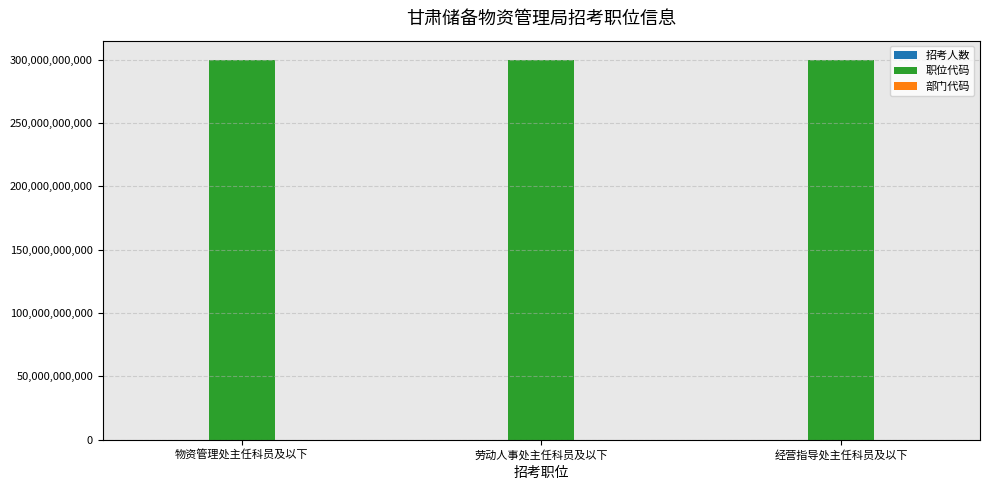

The 职位代码 series shows 300110489002 at 劳动人事处主任科员及以下. True or false?

True